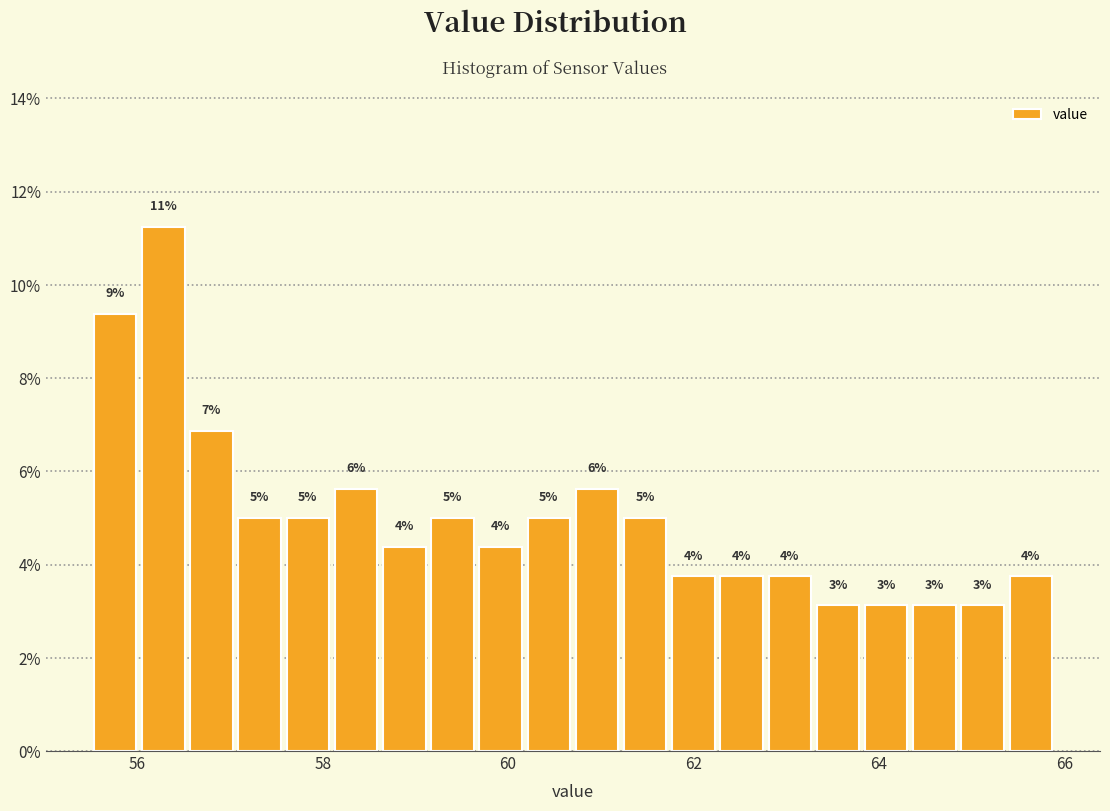

Read against the x-axis, roughly where is the centre of the tallest bar?

56.2